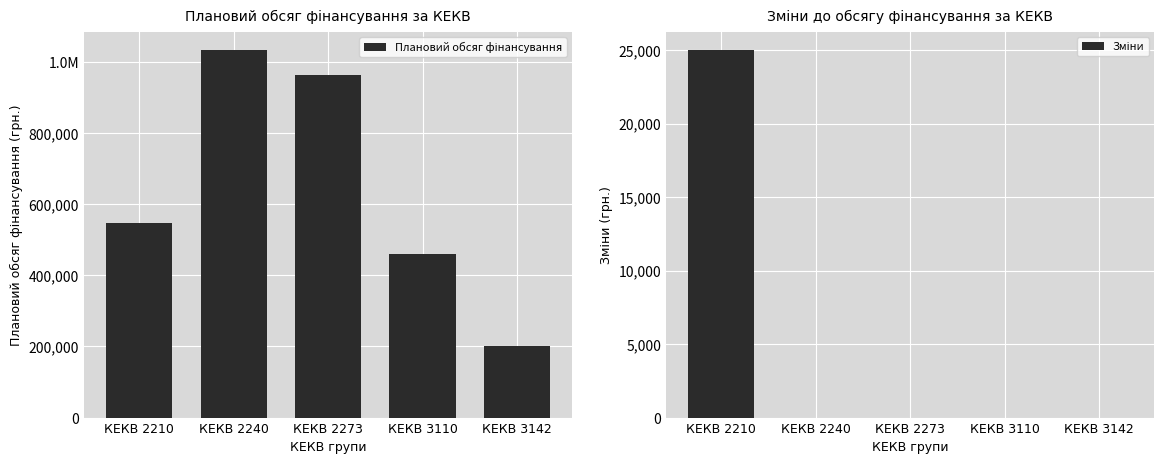

At which category does the chart reach its minimum across all series?

КЕКВ 2240